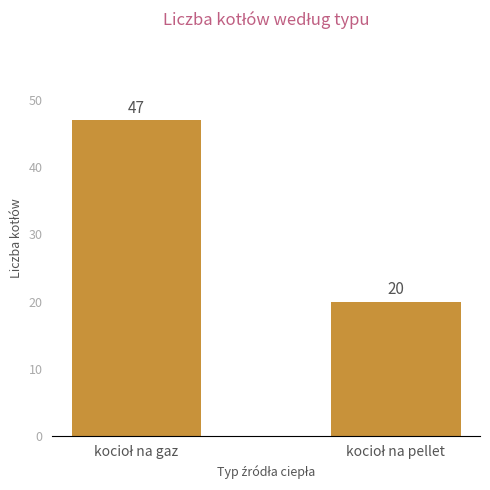

What is the difference between the maximum and minimum values?

27